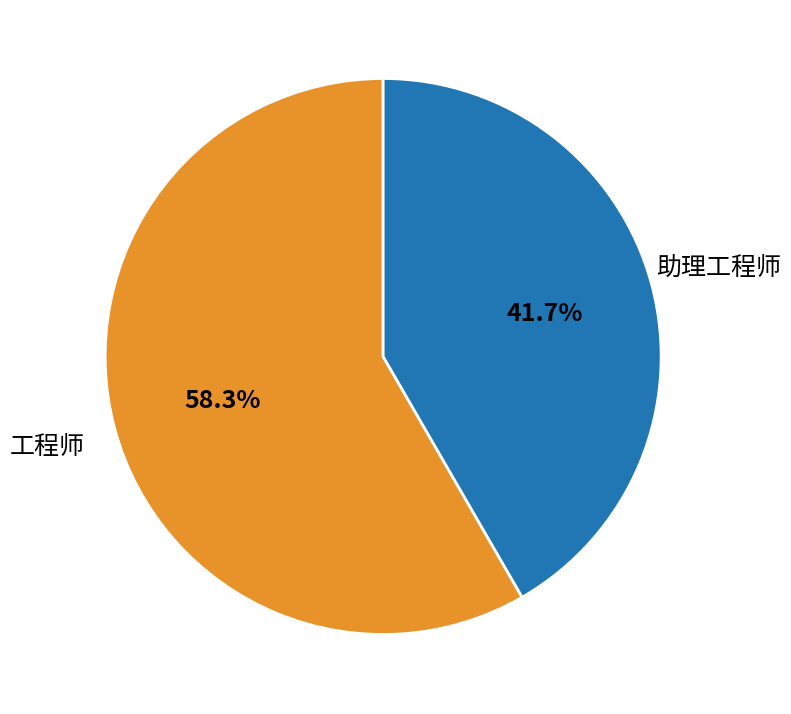

To the nearest percent, what is the combined percentage of 助理工程师 and 工程师?

100%